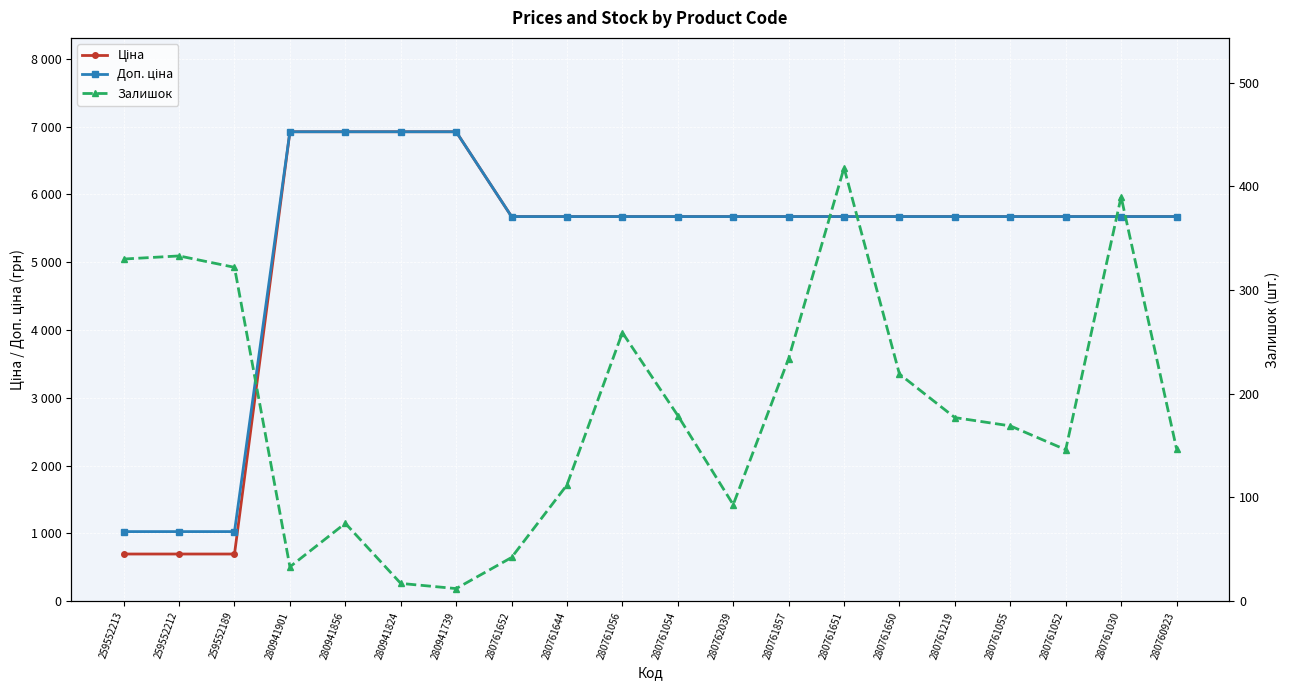

What are all the series names shown in the legend?

Ціна, Доп. ціна, Залишок